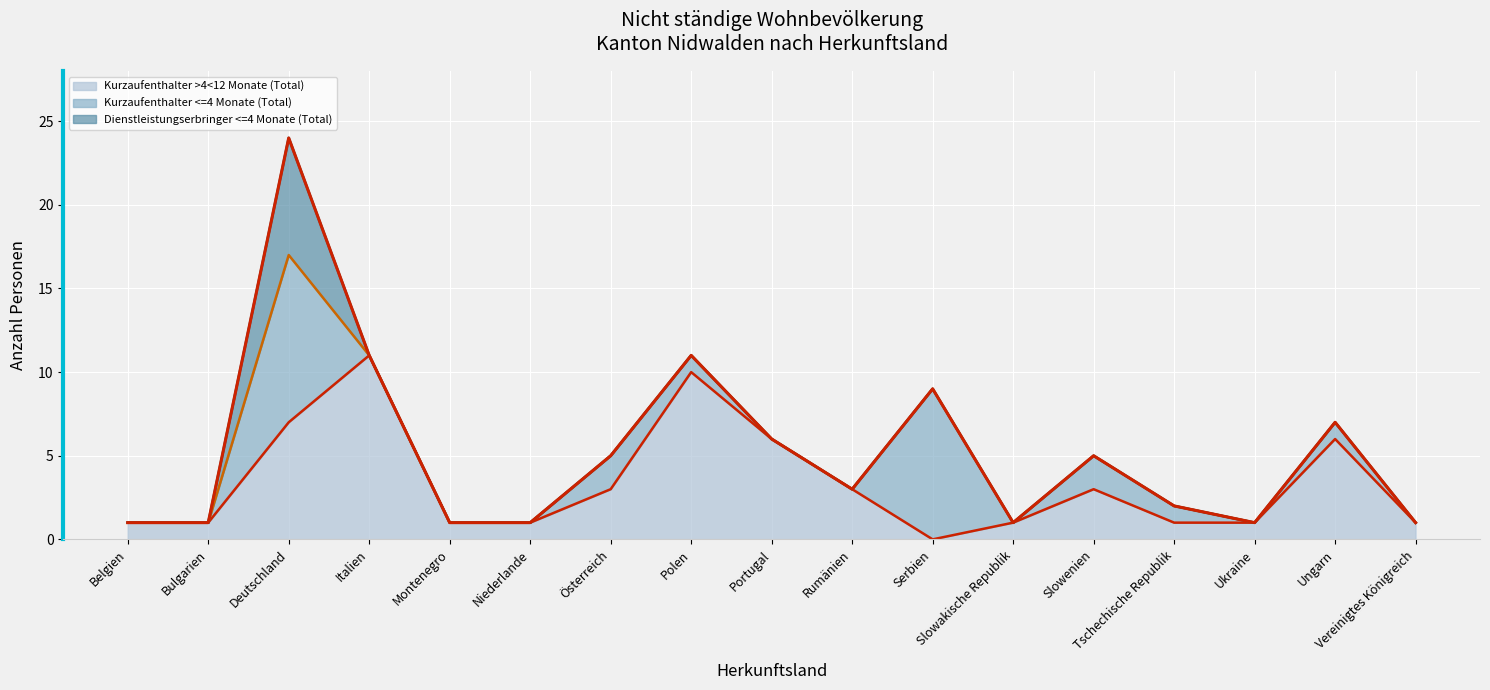

Reading left to right, what are all the values shown in this chart?

Kurzaufenthalter >4<12 Monate (Total) (line): Belgien=1	Bulgarien=1	Deutschland=7	Italien=11	Montenegro=1	Niederlande=1	Österreich=3	Polen=10	Portugal=6	Rumänien=3	Serbien=0	Slowakische Republik=1	Slowenien=3	Tschechische Republik=1	Ukraine=1	Ungarn=6	Vereinigtes Königreich=1
Kurzaufenthalter <=4 Monate (Total) (line): Belgien=1	Bulgarien=1	Deutschland=17	Italien=11	Montenegro=1	Niederlande=1	Österreich=5	Polen=11	Portugal=6	Rumänien=3	Serbien=9	Slowakische Republik=1	Slowenien=5	Tschechische Republik=2	Ukraine=1	Ungarn=7	Vereinigtes Königreich=1
Dienstleistungserbringer <=4 Monate (Total) (line): Belgien=1	Bulgarien=1	Deutschland=24	Italien=11	Montenegro=1	Niederlande=1	Österreich=5	Polen=11	Portugal=6	Rumänien=3	Serbien=9	Slowakische Republik=1	Slowenien=5	Tschechische Republik=2	Ukraine=1	Ungarn=7	Vereinigtes Königreich=1
Gesamttotal (Top): Belgien=1	Bulgarien=1	Deutschland=24	Italien=11	Montenegro=1	Niederlande=1	Österreich=5	Polen=11	Portugal=6	Rumänien=3	Serbien=9	Slowakische Republik=1	Slowenien=5	Tschechische Republik=2	Ukraine=1	Ungarn=7	Vereinigtes Königreich=1